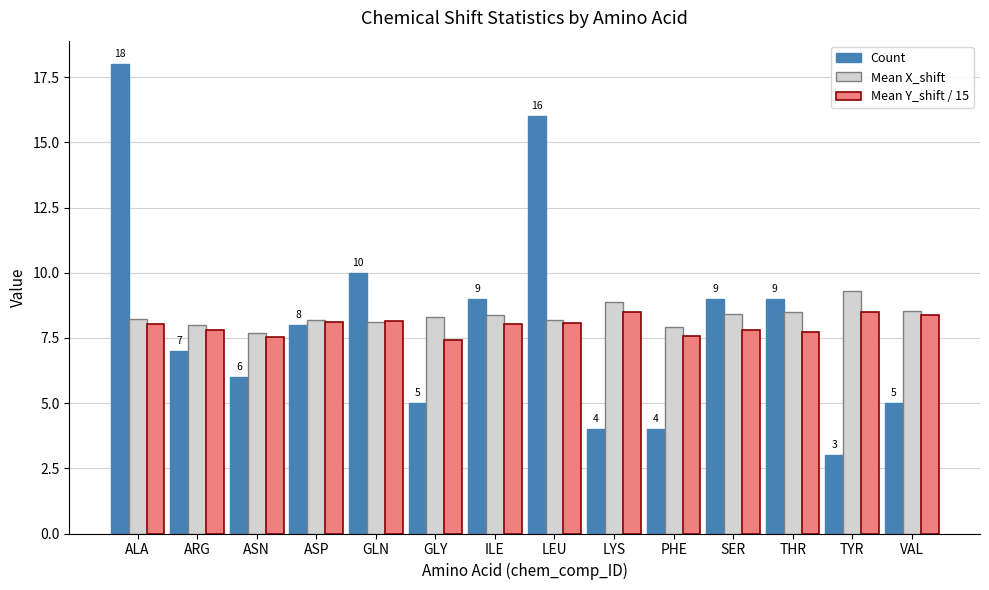

What is the label of the 1st bar from the left?

ALA